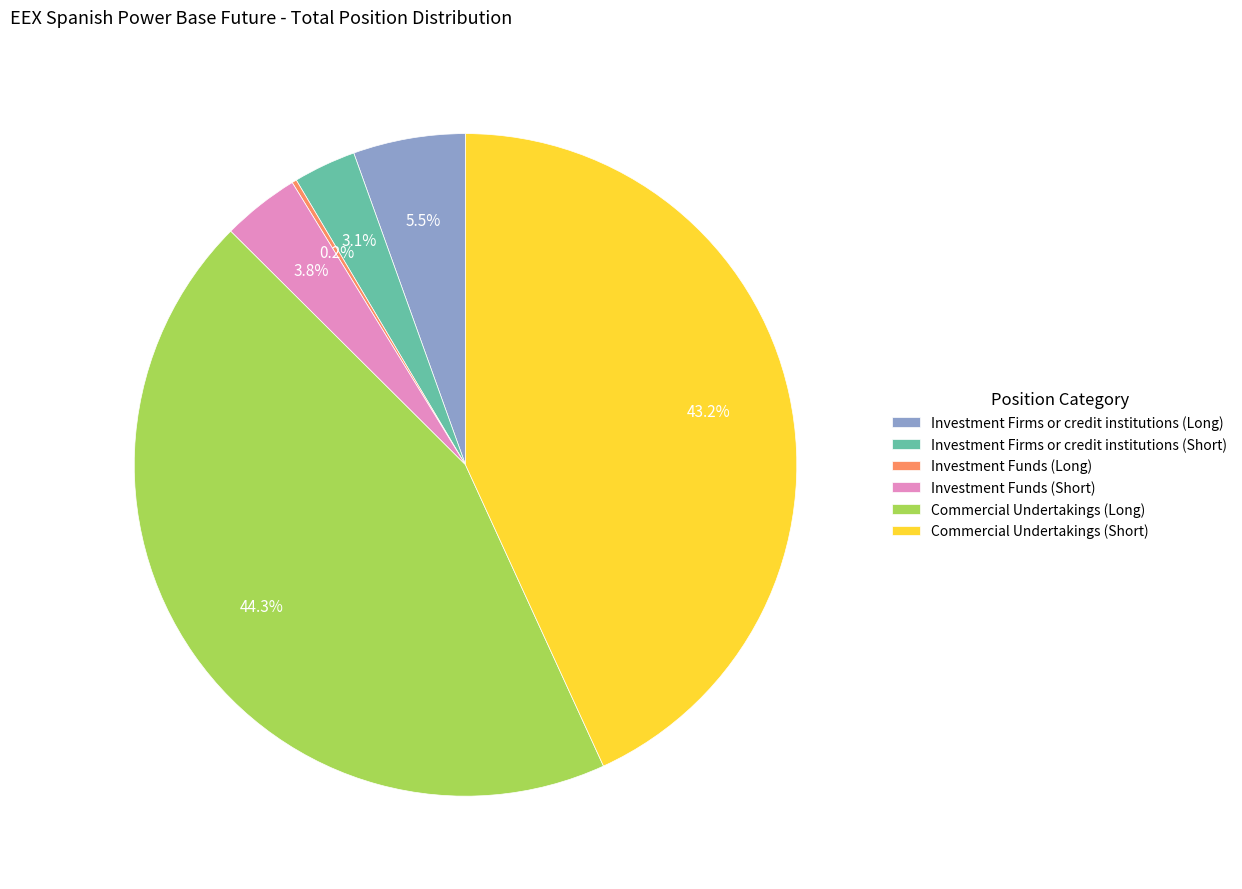

Which slice is the largest?

Commercial Undertakings (Long)